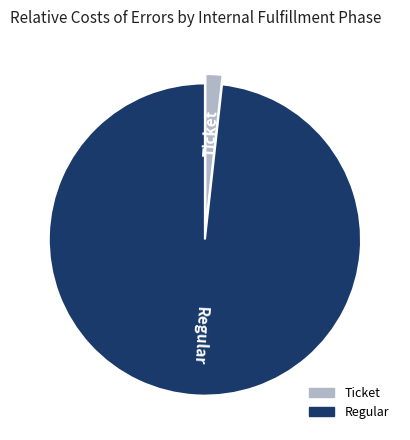

Is there a majority slice in this chart?

Yes